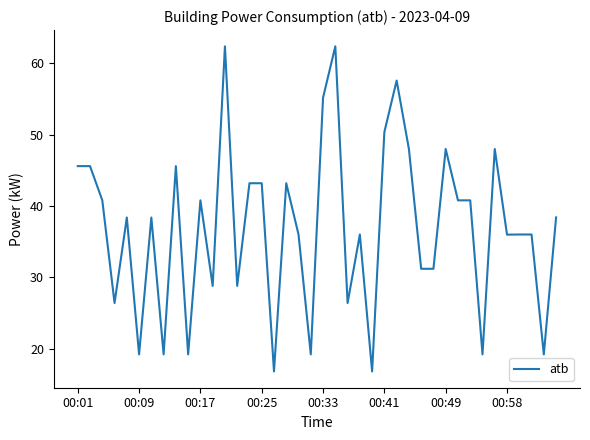

What is the minimum value shown in the chart?

16.8